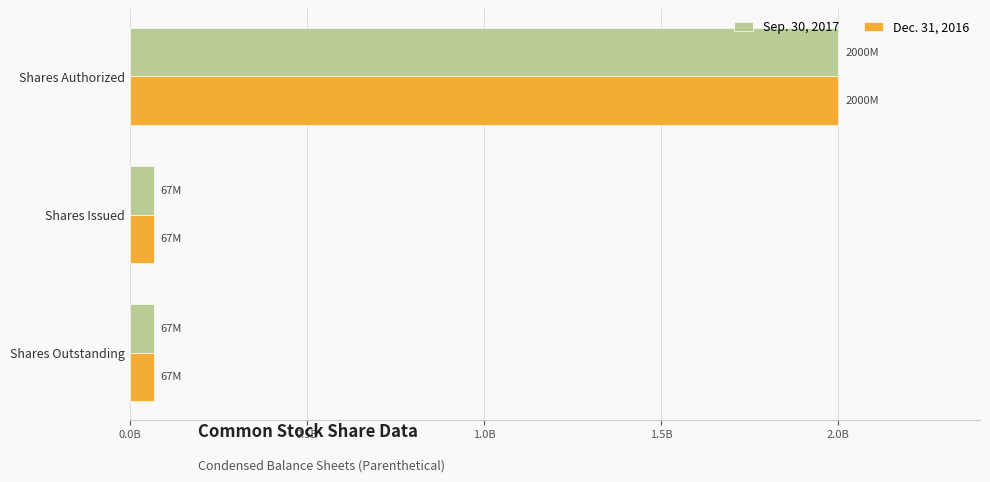

Reading right to left, extract all data points from this chart.

Sep. 30, 2017: 67199362	67199362	2000000000
Dec. 31, 2016: 67199362	67199362	2000000000